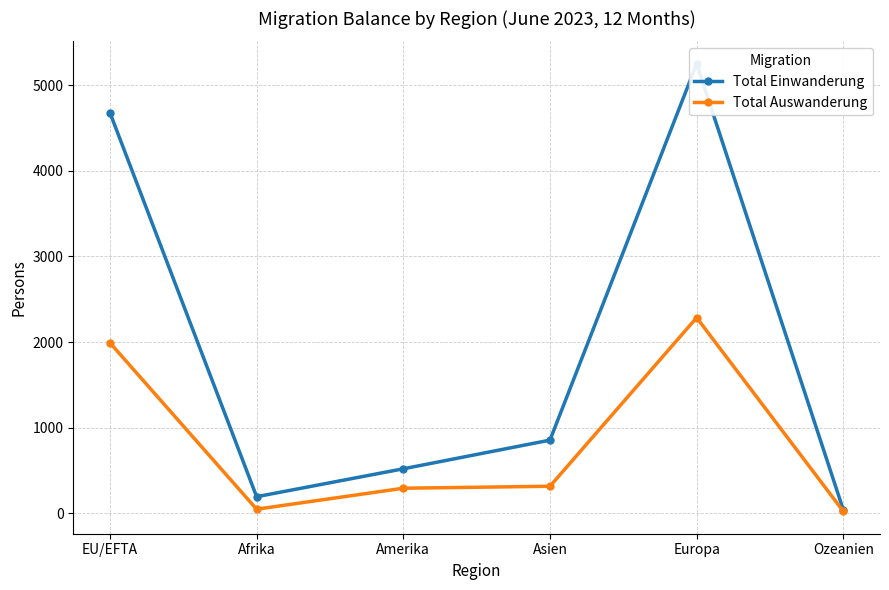

What position from the right is Ozeanien?

1